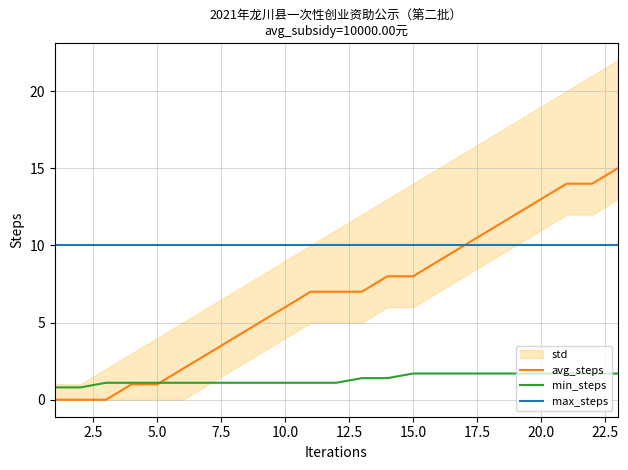

True or false: min_steps and max_steps intersect in this chart.

False